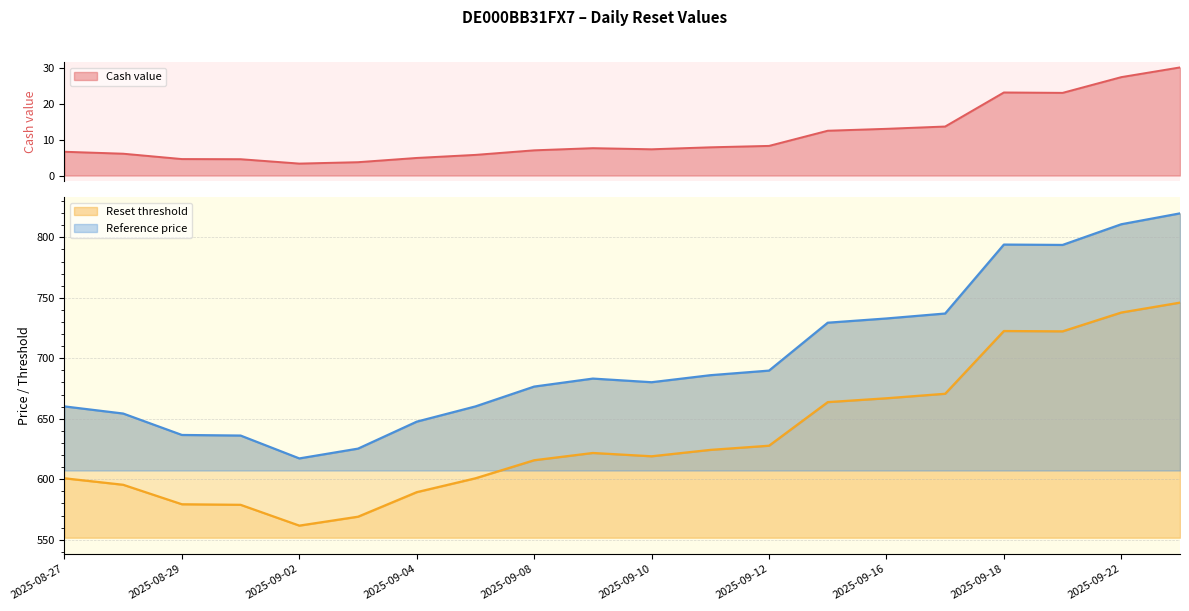

How many lines are shown in the chart?

3